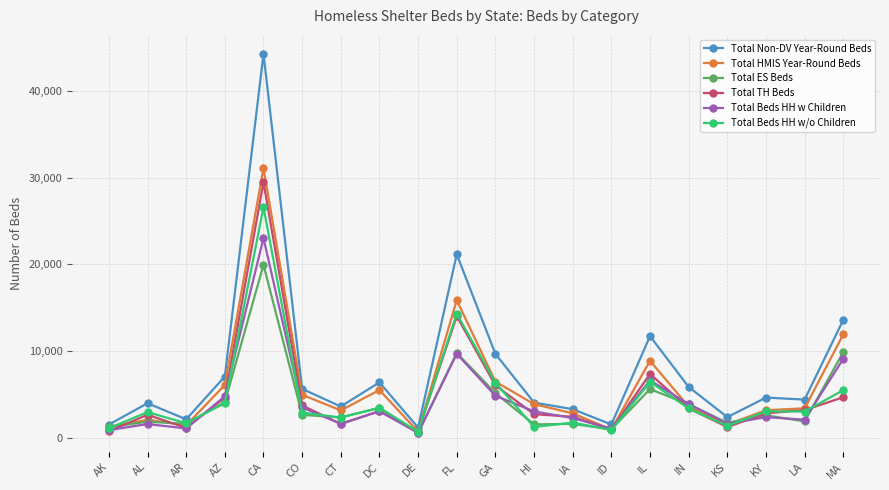

True or false: Total TH Beds has more than 1 points higher than both neighbors.

True